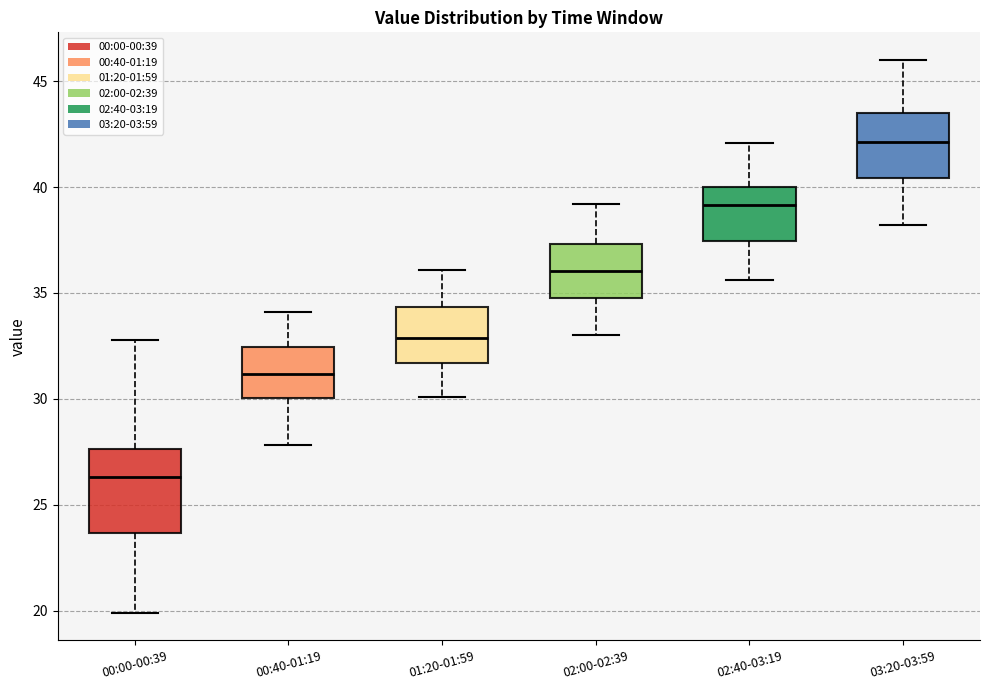

Where is the lower edge of the box for 01:20-01:59 on the y-axis? The values are not printed on the chart, so give them approximately, as read against the axis.

31.5